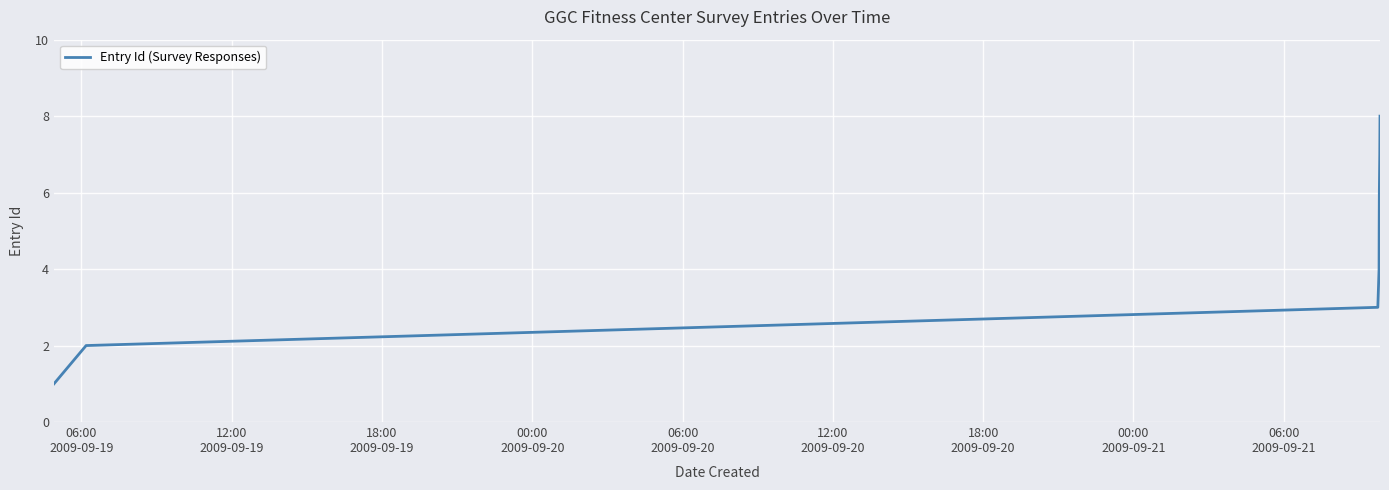

What is the maximum value shown in the chart?

8